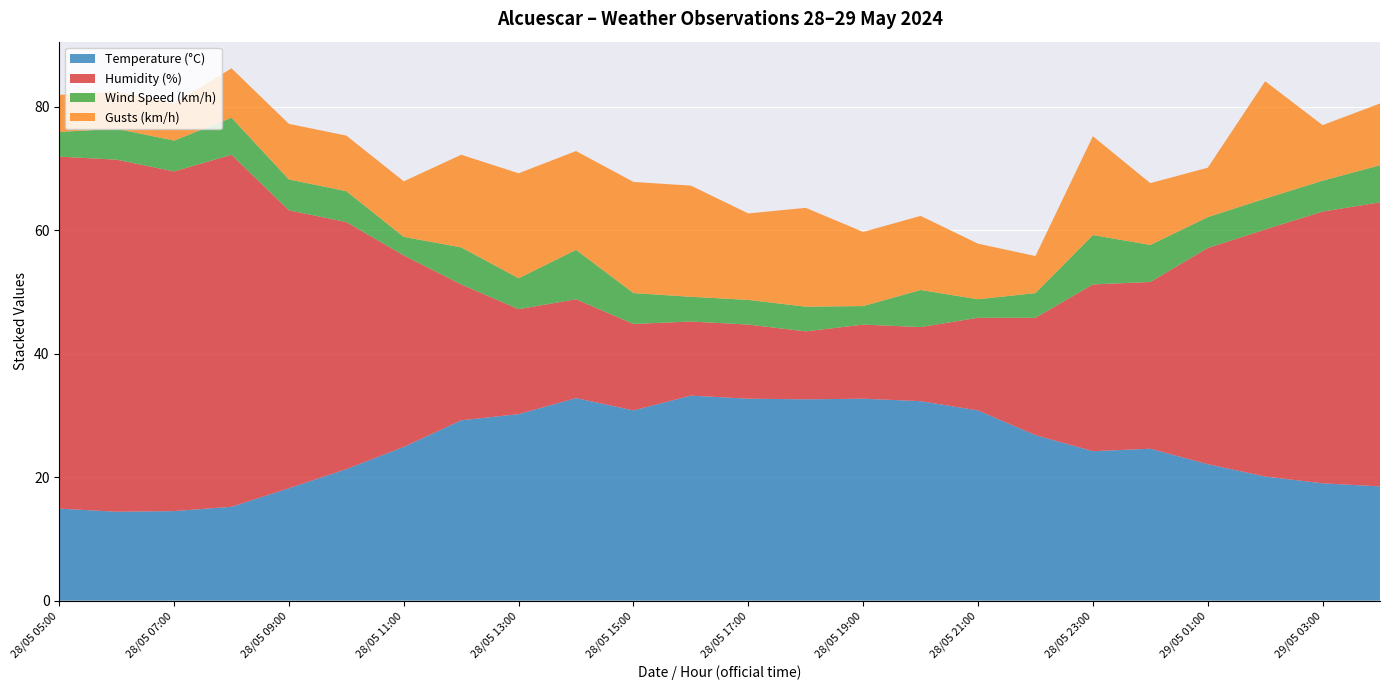

Reading right to left, list all the values displayed in this chart.

Temperature (°C): 18.5	19.0	20.1	22.1	24.6	24.2	26.8	30.8	32.3	32.7	32.6	32.7	33.2	30.8	32.8	30.2	29.2	24.9	21.3	18.2	15.2	14.5	14.4	14.9
Humidity (%): 46.0	44.0	40.0	35.0	27.0	27.0	19.0	15.0	12.0	12.0	11.0	12.0	12.0	14.0	16.0	17.0	22.0	31.0	40.0	45.0	57.0	55.0	57.0	57.0
Wind Speed (km/h): 6.0	5.0	5.0	5.0	6.0	8.0	4.0	3.0	6.0	3.0	4.0	4.0	4.0	5.0	8.0	5.0	6.0	3.0	5.0	5.0	6.0	5.0	5.0	4.0
Gusts (km/h): 10.0	9.0	19.0	8.0	10.0	16.0	6.0	9.0	12.0	12.0	16.0	14.0	18.0	18.0	16.0	17.0	15.0	9.0	9.0	9.0	8.0	6.0	6.0	6.0